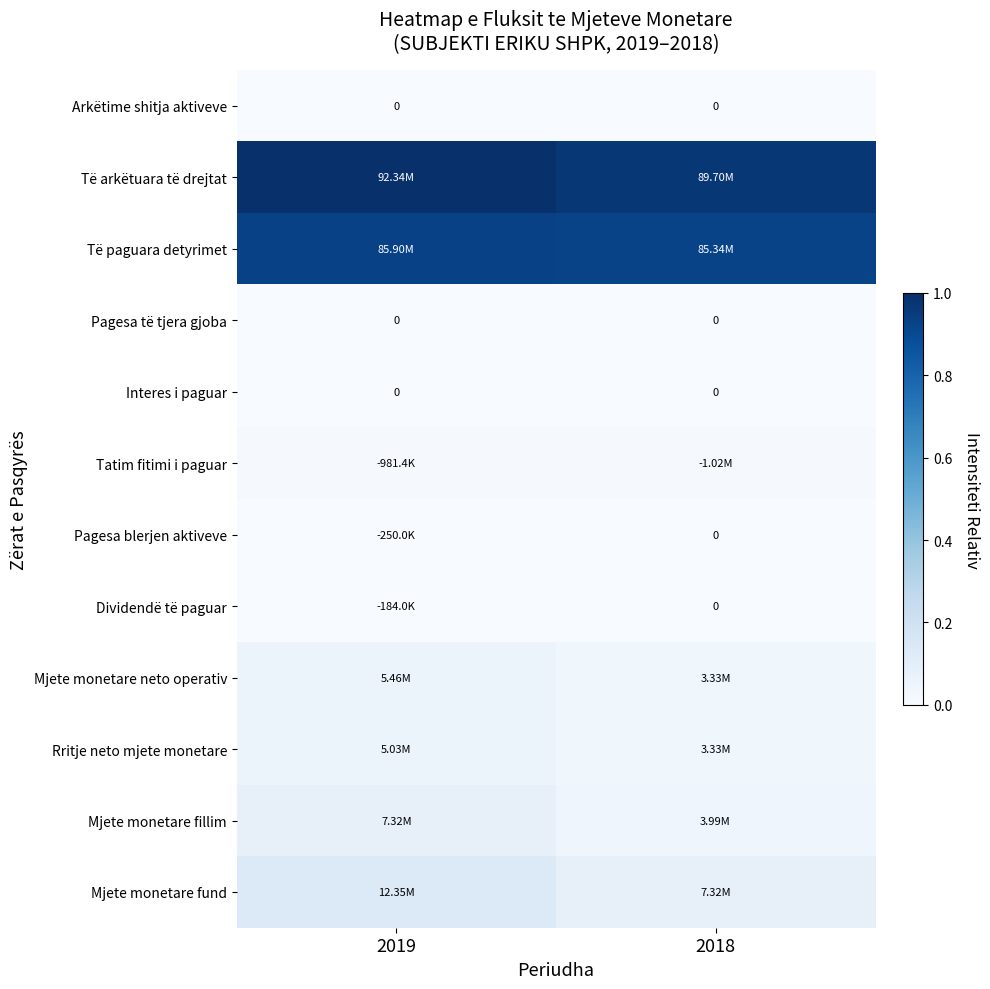

At which category is the sum across all series the highest?

2019